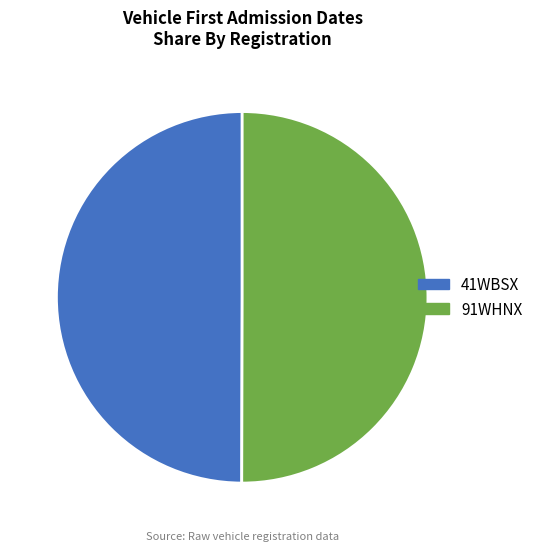

True or false: 91WHNX accounts for 50% of the total.

True